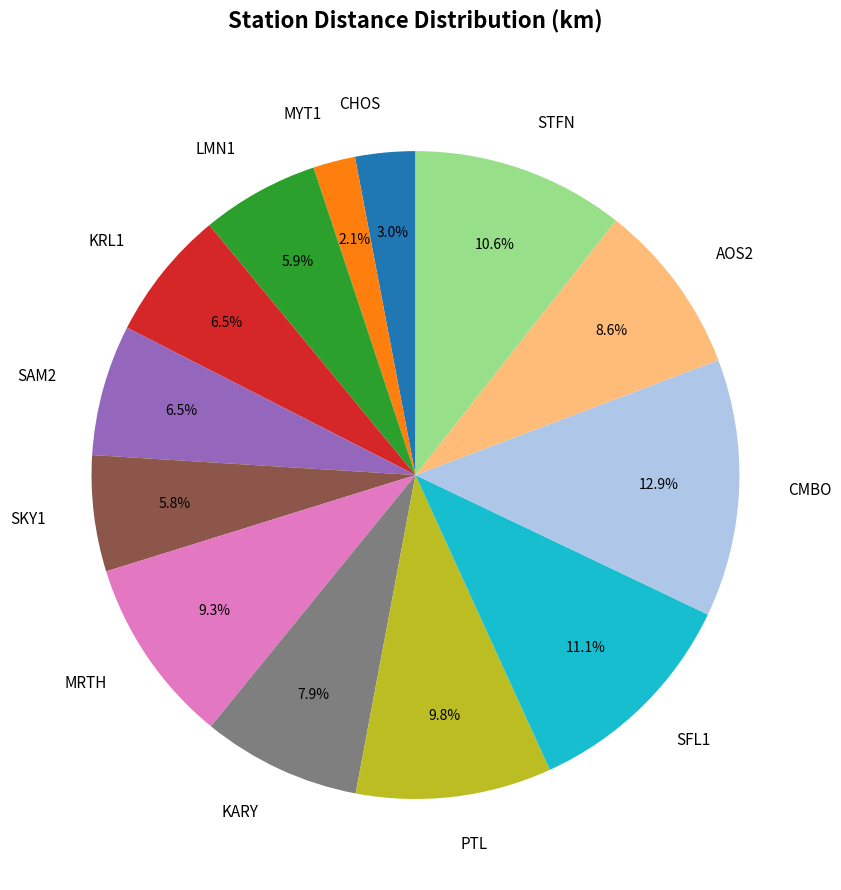

To the nearest percent, what is the difference between the SKY1 and MYT1 slice percentages?

4%